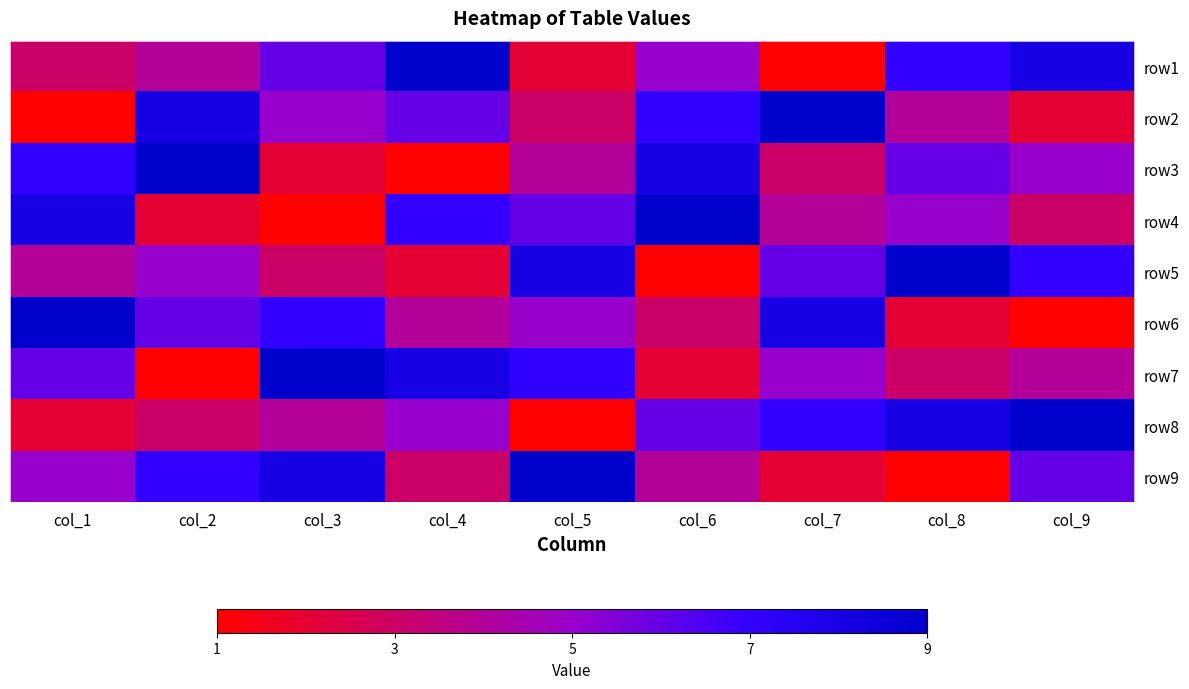

Reading right to left, transcribe all the data shown in this chart.

row1: col_9=8	col_8=7	col_7=1	col_6=5	col_5=2	col_4=9	col_3=6	col_2=4	col_1=3
row2: col_9=2	col_8=4	col_7=9	col_6=7	col_5=3	col_4=6	col_3=5	col_2=8	col_1=1
row3: col_9=5	col_8=6	col_7=3	col_6=8	col_5=4	col_4=1	col_3=2	col_2=9	col_1=7
row4: col_9=3	col_8=5	col_7=4	col_6=9	col_5=6	col_4=7	col_3=1	col_2=2	col_1=8
row5: col_9=7	col_8=9	col_7=6	col_6=1	col_5=8	col_4=2	col_3=3	col_2=5	col_1=4
row6: col_9=1	col_8=2	col_7=8	col_6=3	col_5=5	col_4=4	col_3=7	col_2=6	col_1=9
row7: col_9=4	col_8=3	col_7=5	col_6=2	col_5=7	col_4=8	col_3=9	col_2=1	col_1=6
row8: col_9=9	col_8=8	col_7=7	col_6=6	col_5=1	col_4=5	col_3=4	col_2=3	col_1=2
row9: col_9=6	col_8=1	col_7=2	col_6=4	col_5=9	col_4=3	col_3=8	col_2=7	col_1=5